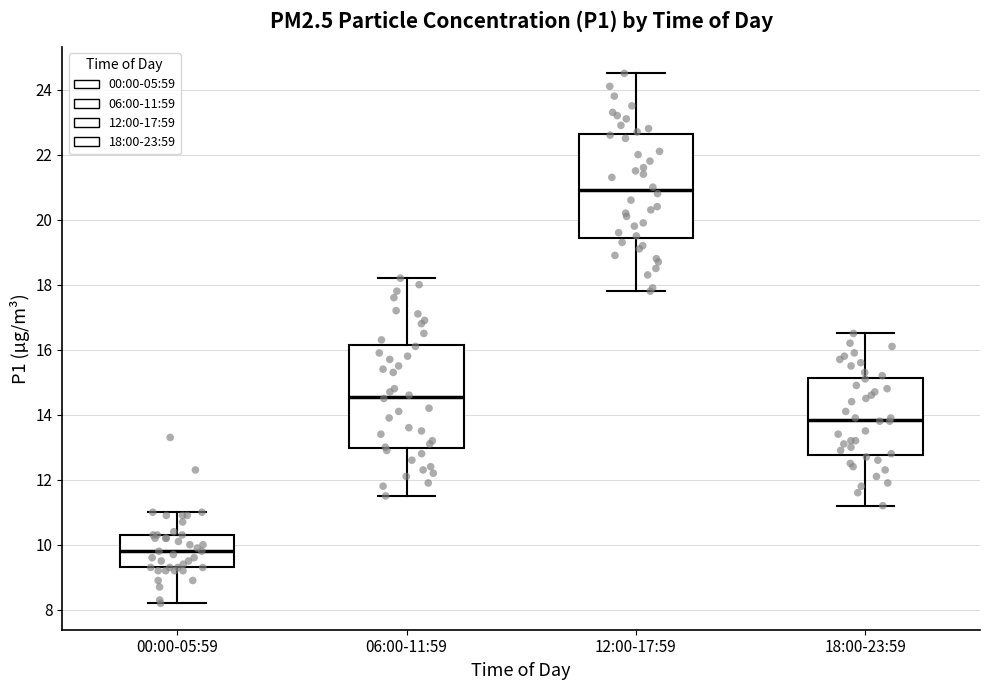

Reading left to right, read every box against the y-axis: the position of its median line, the range the box covers, and the ends of its whiskers. The values are not printed on the chart, so give them approximately, as read against the axis.

00:00-05:59: median 9.8, box 9.4 to 10.4, whiskers 8.2 to 11.0
06:00-11:59: median 14.6, box 13.0 to 16.2, whiskers 11.6 to 18.2
12:00-17:59: median 21.0, box 19.4 to 22.6, whiskers 17.8 to 24.6
18:00-23:59: median 13.8, box 12.8 to 15.2, whiskers 11.2 to 16.6